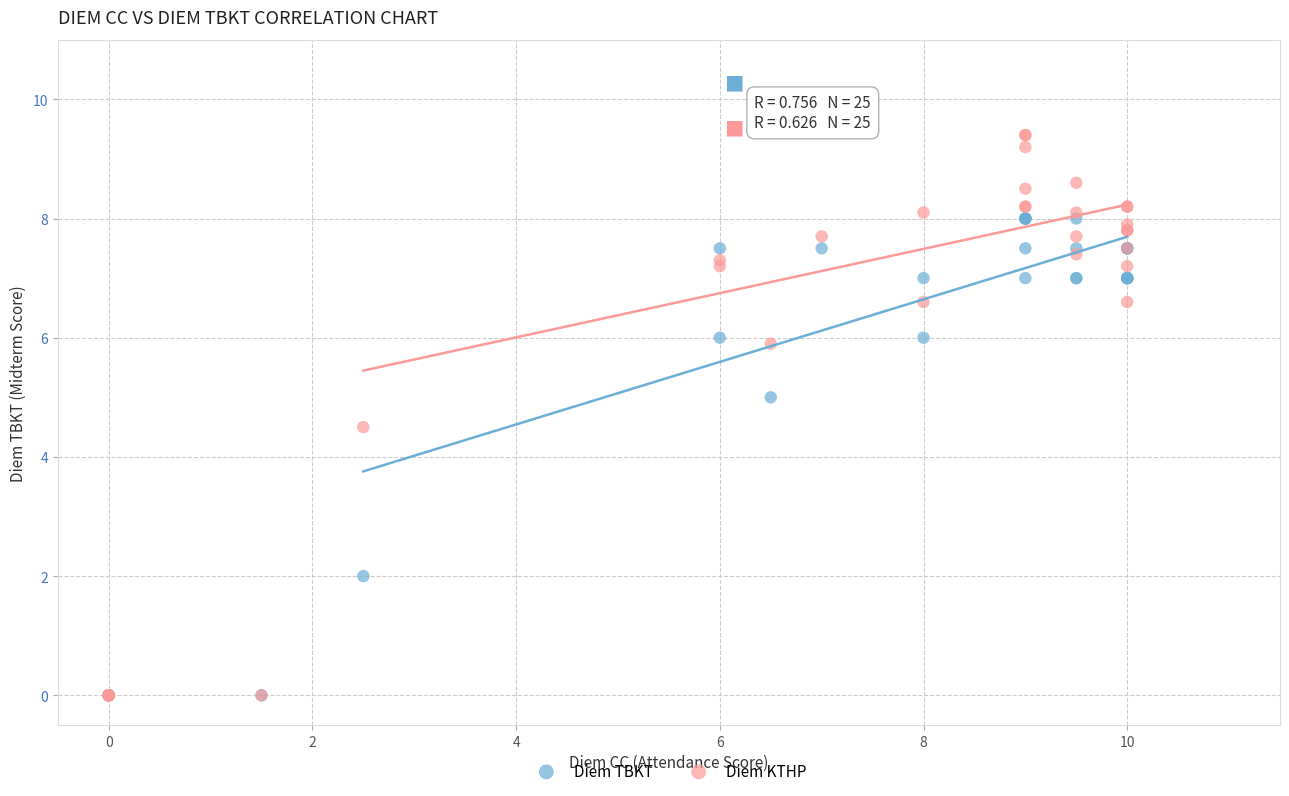

Which series has the largest Y range (max minus min)?

Diem KTHP